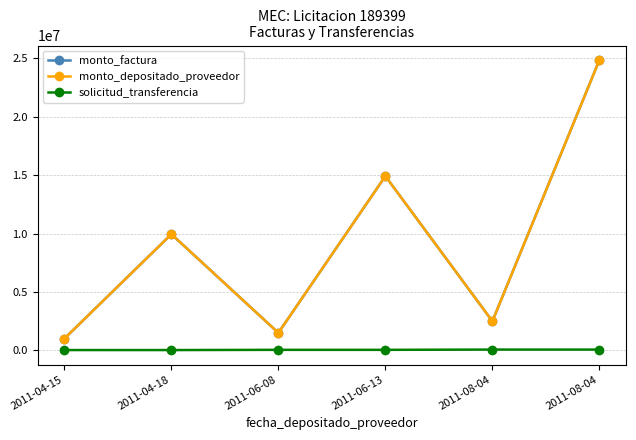

Does the chart have visible grid lines?

Yes